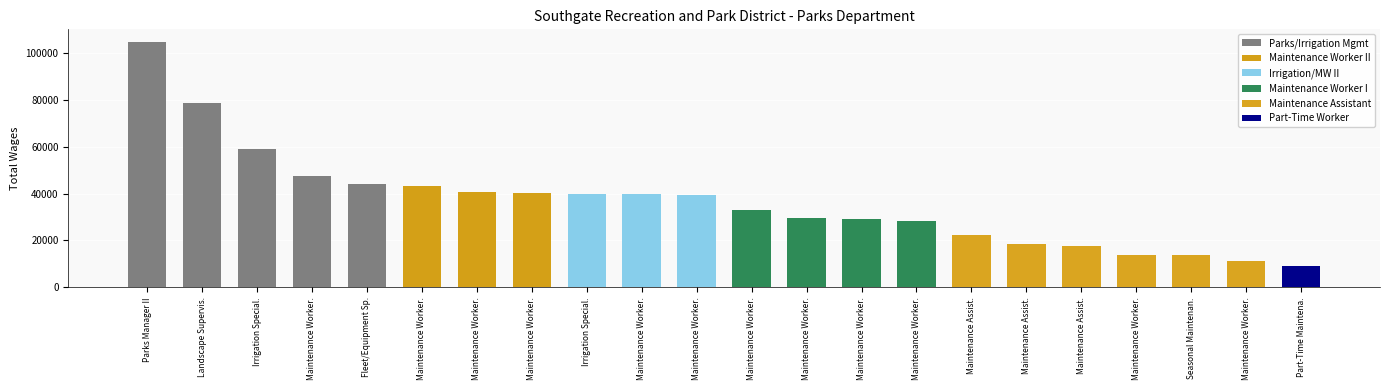

What is the minimum value shown in the chart?

8913